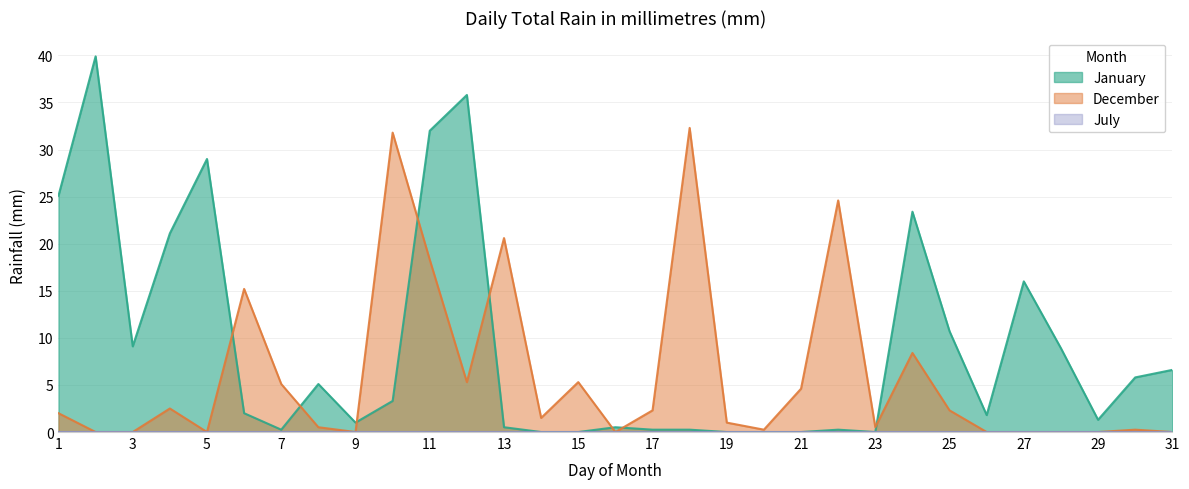

Between 17 and 25, which series saw the biggest shift?

January